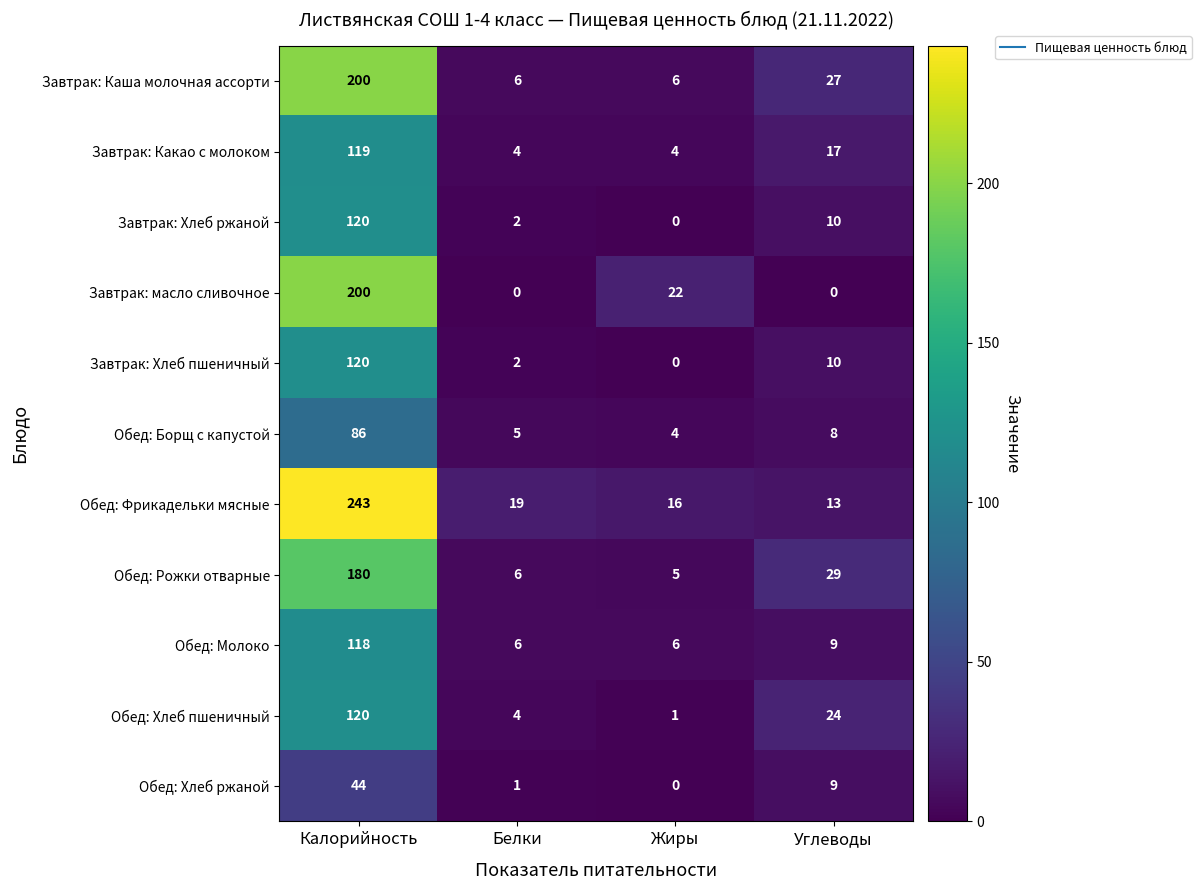

Which category has the highest value across all series?

Калорийность